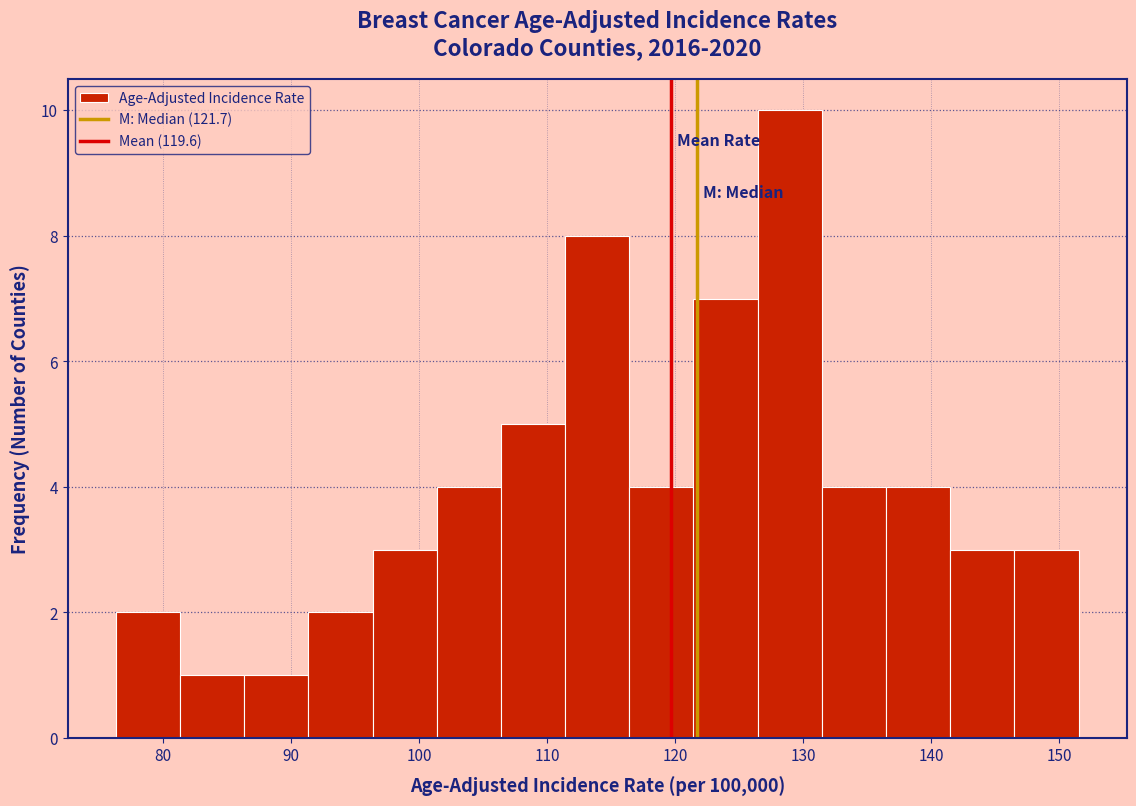

Reading left to right, list every bar in this chart as the range it spans on the x-axis followed by its height. Neither the bar edges nor the heights are printed on the chart, so give them approximately, as read against the axes.

76 to 81: 2
81 to 86: 1
86 to 91: 1
91 to 96: 2
96 to 101: 3
101 to 106: 4
106 to 111: 5
111 to 116: 8
116 to 121: 4
121 to 126: 7
126 to 131: 10
131 to 136: 4
136 to 141: 4
141 to 146: 3
146 to 152: 3